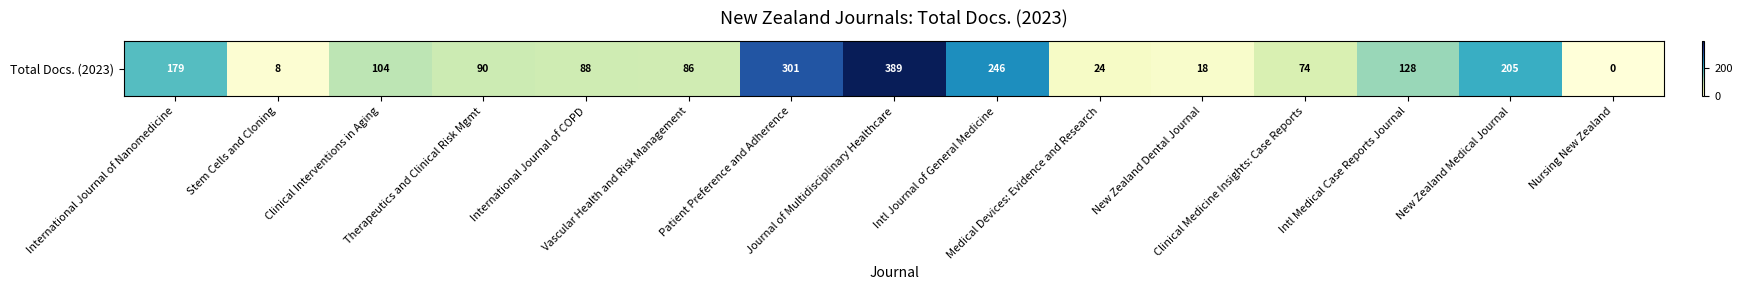

Which has a higher value, Stem Cells and Cloning or Nursing New Zealand?

Stem Cells and Cloning